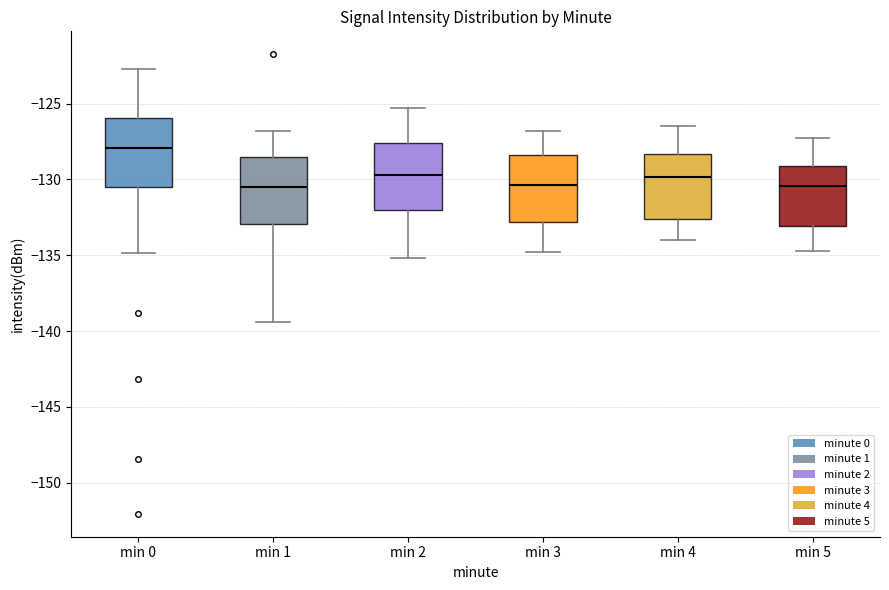

Reading left to right, transcribe this box plot: for each box, give where its median line is, the range the box spans, and where its two whiskers end, as read against the y-axis. The values are not printed on the chart, so give them approximately, as read against the axis.

min 0: median -128.0, box -130.5 to -126.0, whiskers -135.0 to -122.5
min 1: median -130.5, box -133.0 to -128.5, whiskers -139.5 to -127.0
min 2: median -129.5, box -132.0 to -127.5, whiskers -135.0 to -125.5
min 3: median -130.5, box -133.0 to -128.5, whiskers -135.0 to -127.0
min 4: median -130.0, box -132.5 to -128.5, whiskers -134.0 to -126.5
min 5: median -130.5, box -133.0 to -129.0, whiskers -134.5 to -127.5